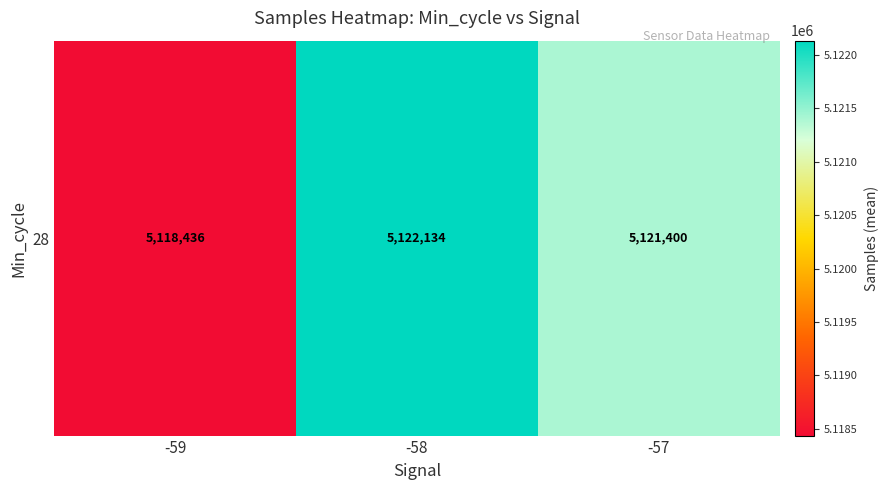

What is the change in value from -59 to -57?

+2964.4